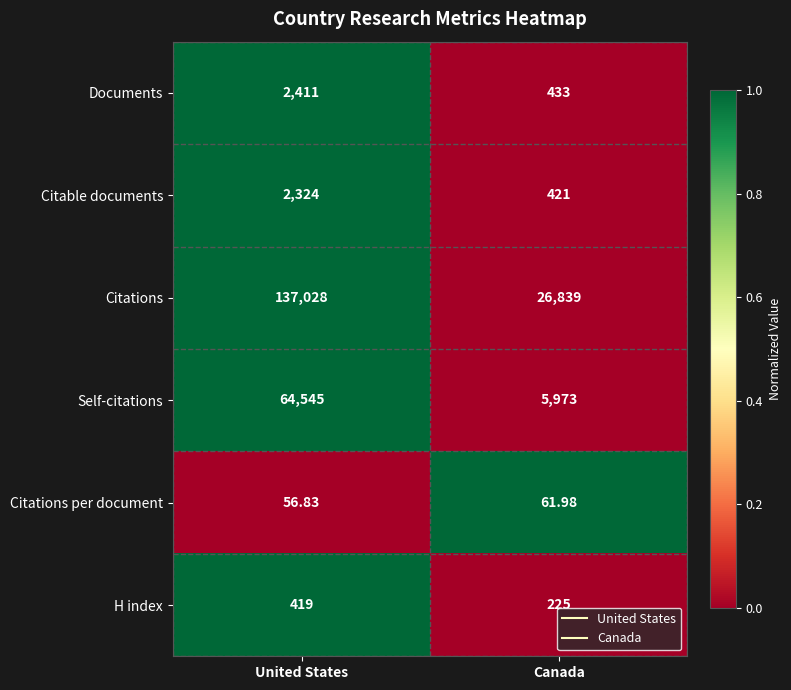

List the series in order of their peak value, lowest first.

Citations per document, H index, Citable documents, Documents, Self-citations, Citations